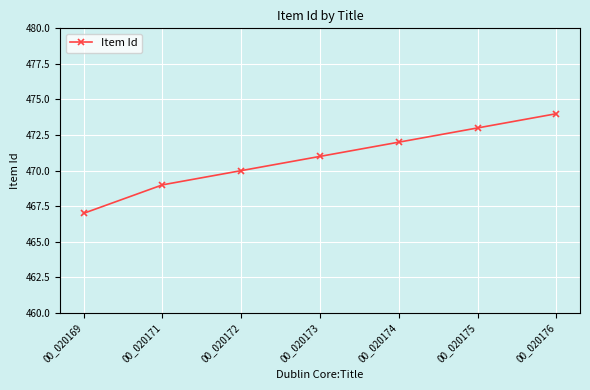

Between 00_020175 and 00_020174, which is larger?

00_020175